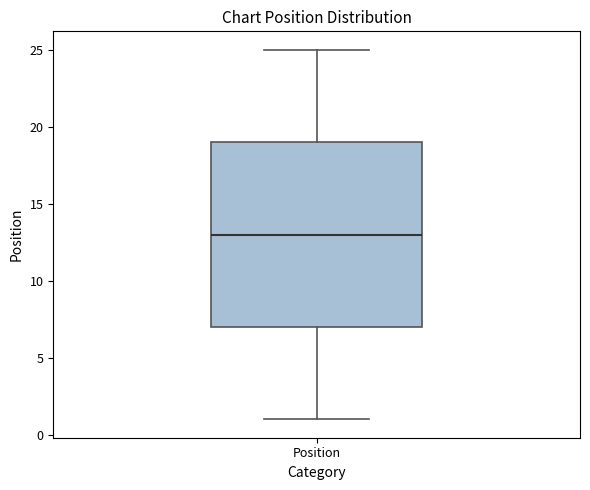

Where does the upper whisker of the box for Position end on the y-axis? The values are not printed on the chart, so give them approximately, as read against the axis.

25